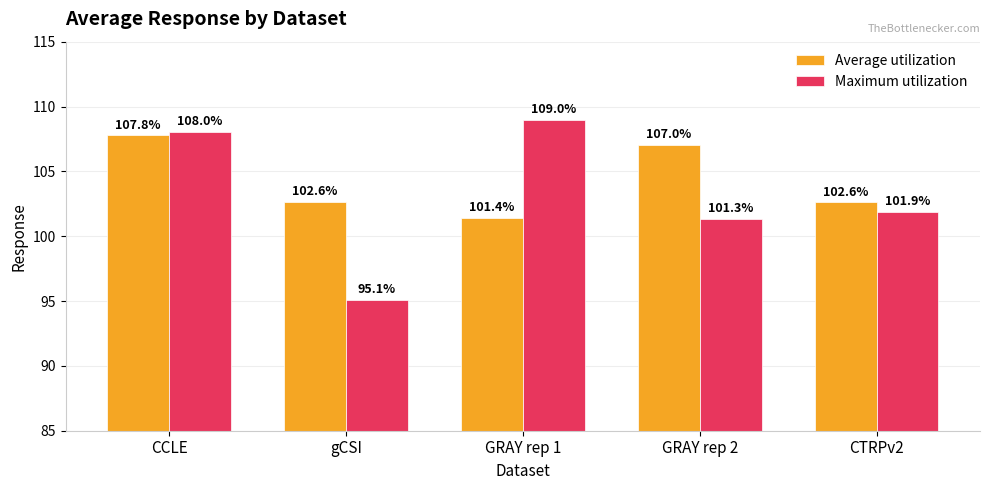

At which label does Average utilization first exceed 102?

CCLE